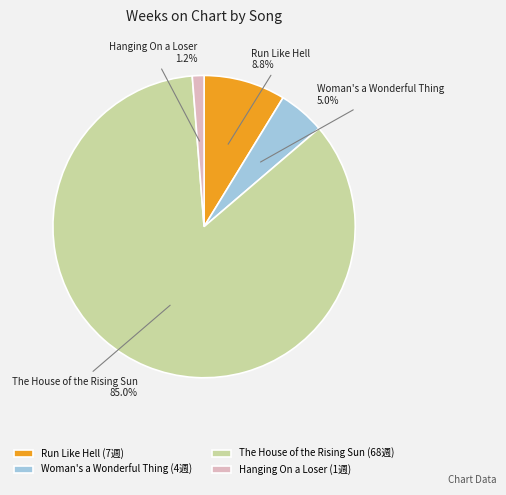

What is the smallest slice in the pie chart?

Hanging On a Loser